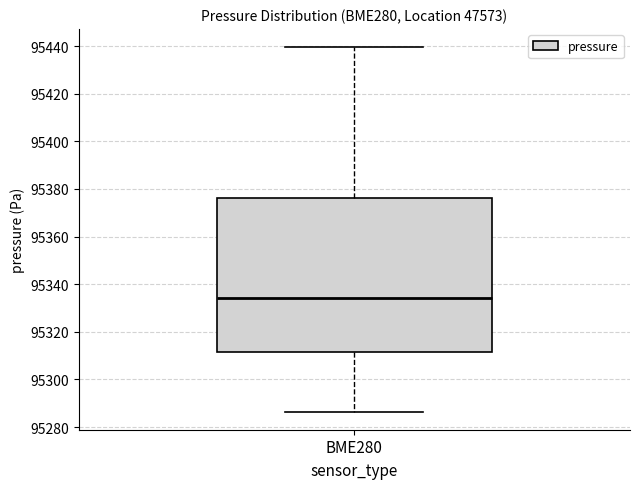

Transcribe this box plot: give where the median line is, the range the box spans, and where the two whiskers end, as read against the y-axis. The values are not printed on the chart, so give them approximately, as read against the axis.

median 95334, box 95312 to 95376, whiskers 95286 to 95440